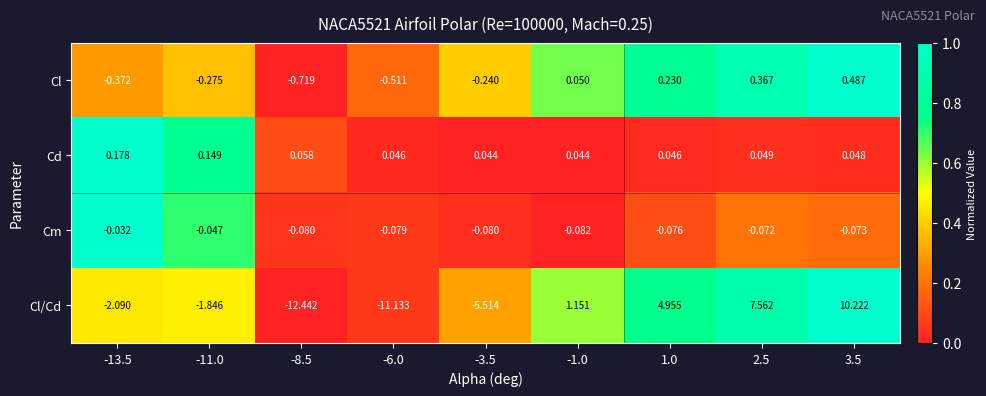

Rank the series at 3.5 from lowest to highest value.

Cm, Cd, Cl, Cl/Cd